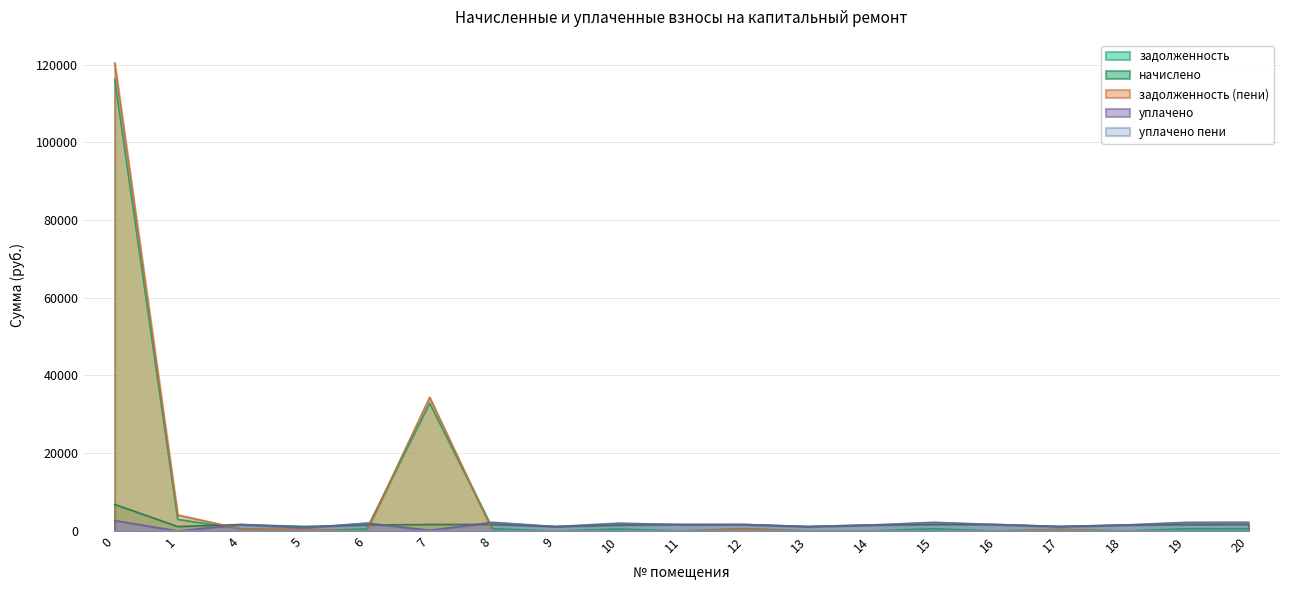

In уплачено, how many points are higher than both neighbors (excluding endpoints)?

6